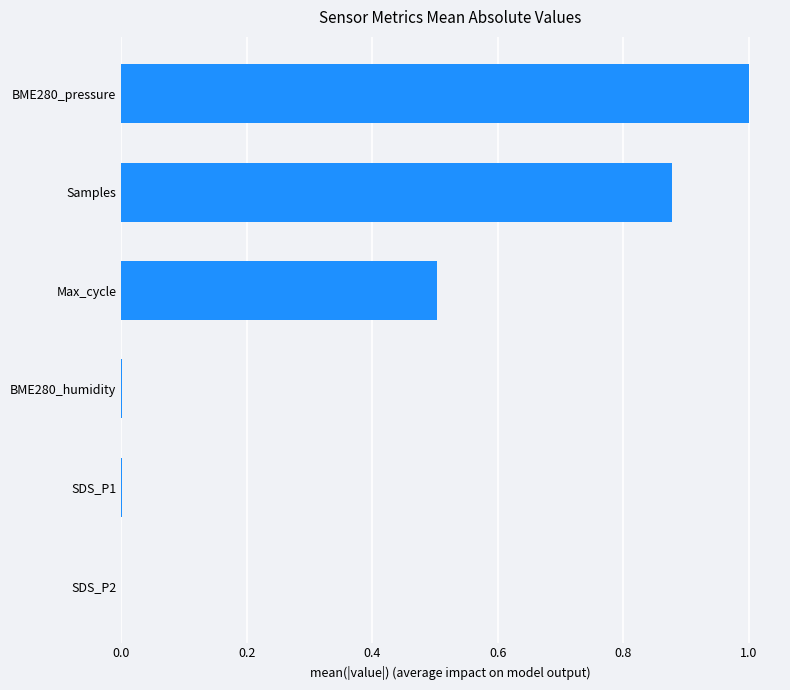

Which has a higher value, BME280_pressure or Samples?

BME280_pressure